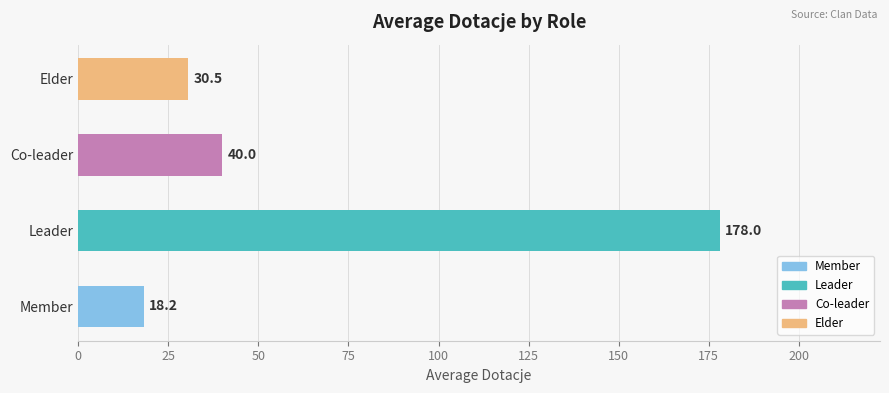

Where is the data nearest to the value 98?

Co-leader